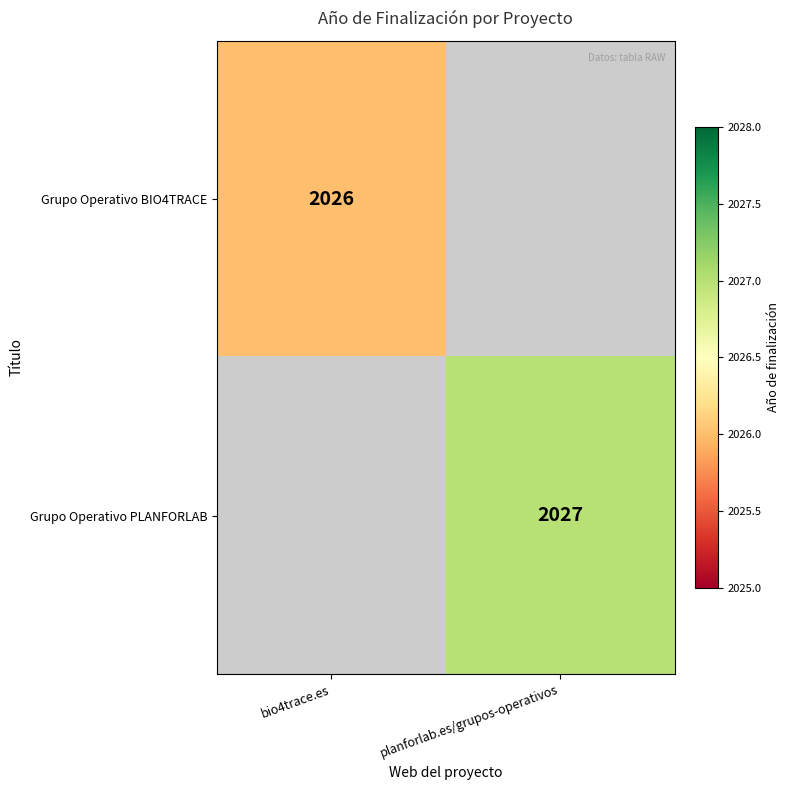

Is the value of Grupo Operativo BIO4TRACE at bio4trace.es greater than the value of Grupo Operativo PLANFORLAB at planforlab.es/grupos-operativos?

No